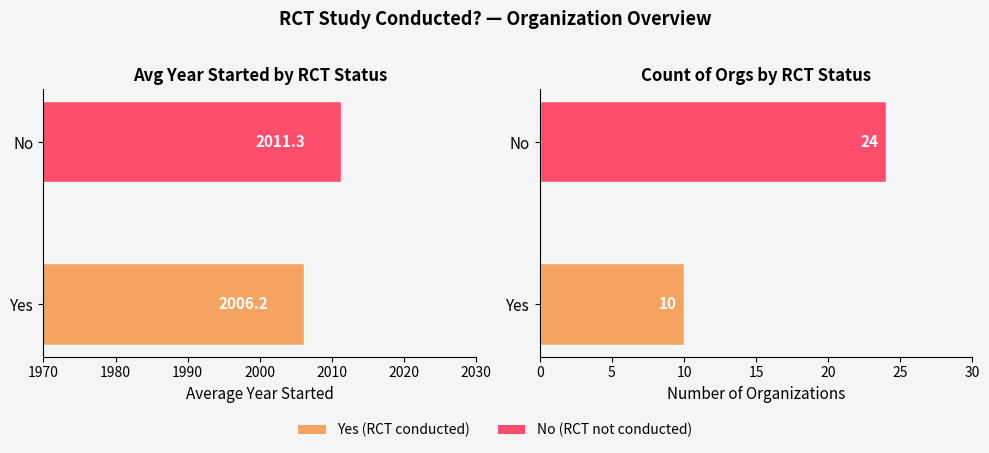

At No, list the series in order from largest to smallest.

Avg Year Started, Count of Orgs